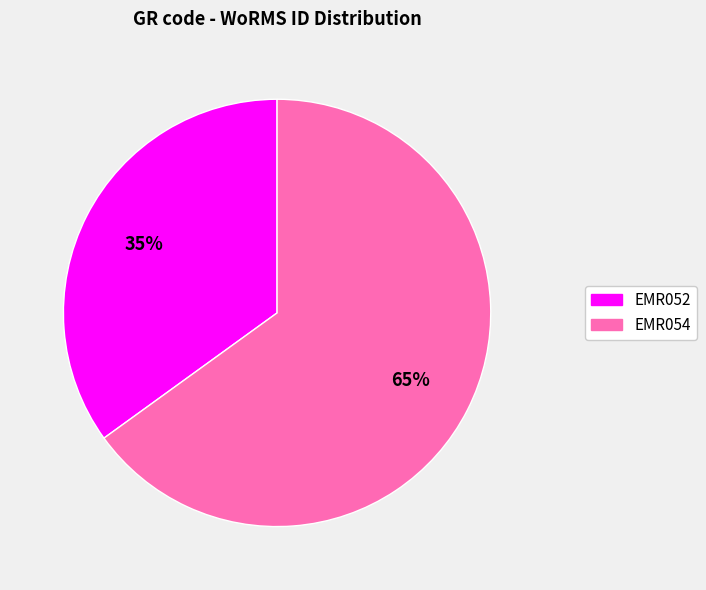

What percentage is the EMR054 slice, to the nearest percent?

65%